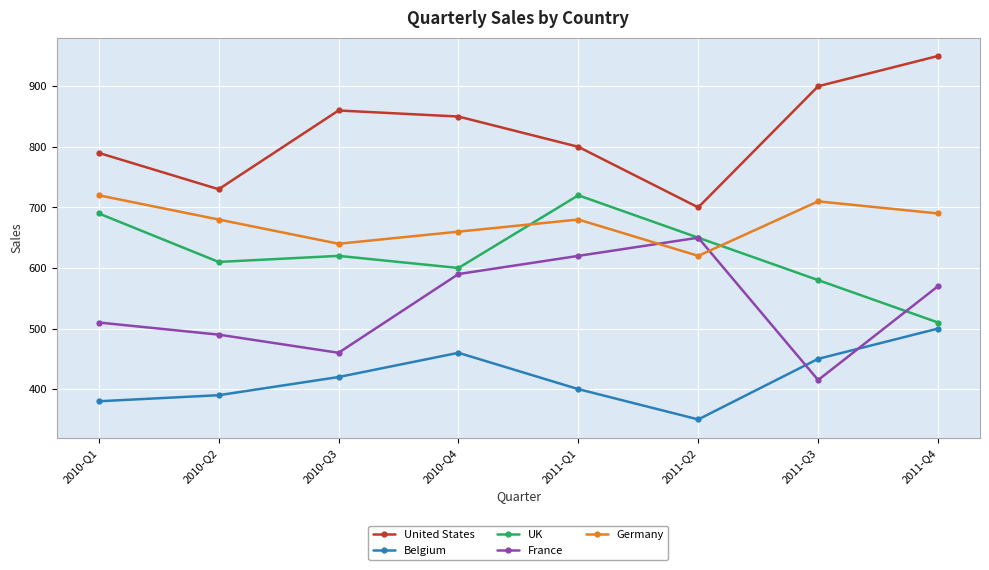

At 2011-Q1, list the series in order from largest to smallest.

United States, UK, Germany, France, Belgium